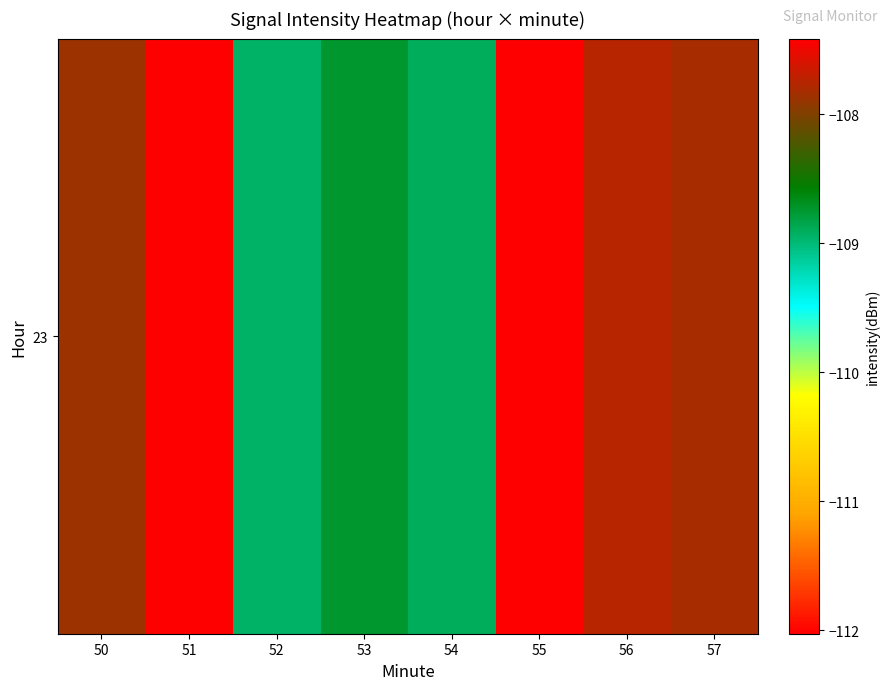

List the labels in order of value, smallest first.

55, 52, 54, 53, 50, 57, 56, 51